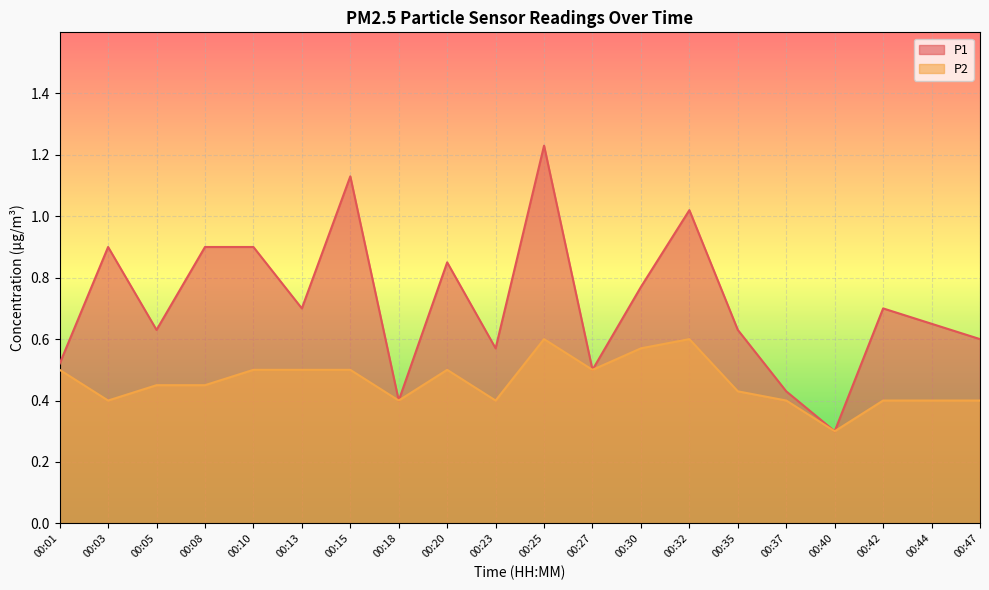

How many categories are shown in the chart?

20